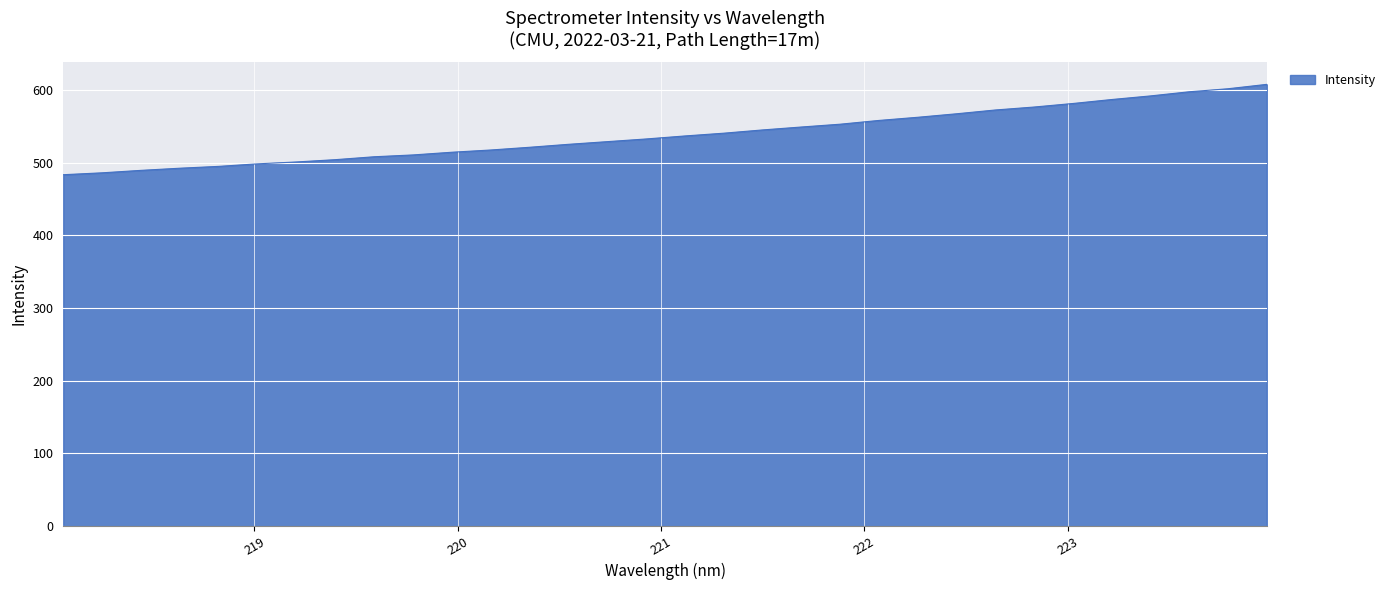

What is the greatest value displayed?

607.8